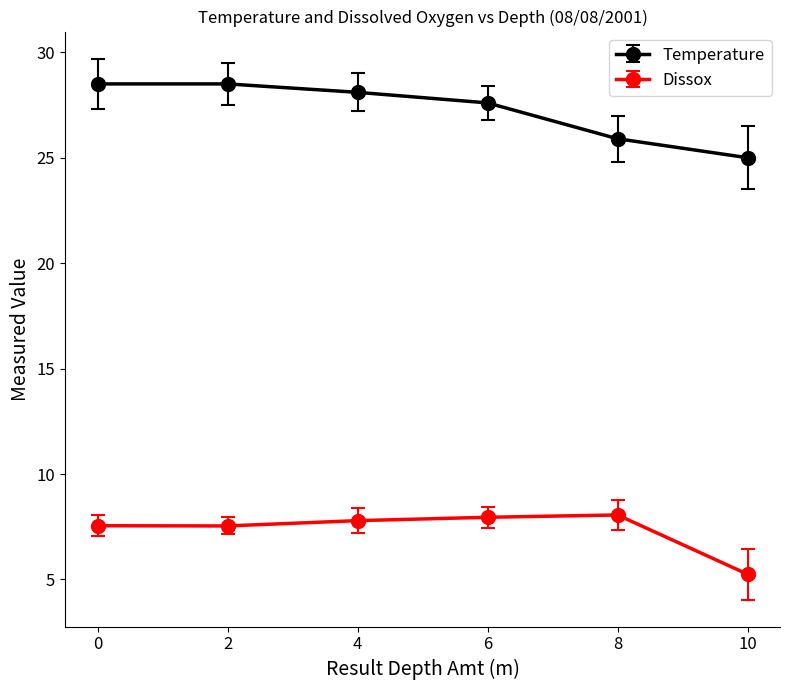

True or false: Temperature has a value of 13.6 at 8.

False